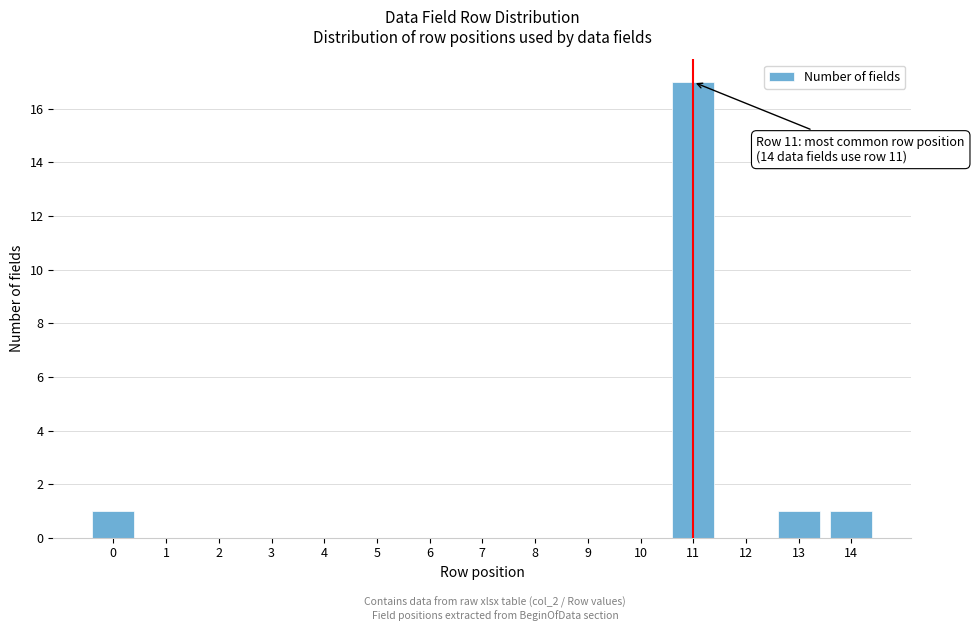

Reading left to right, what are all the values shown in this chart?

0=1	1=0	2=0	3=0	4=0	5=0	6=0	7=0	8=0	9=0	10=0	11=17	12=0	13=1	14=1